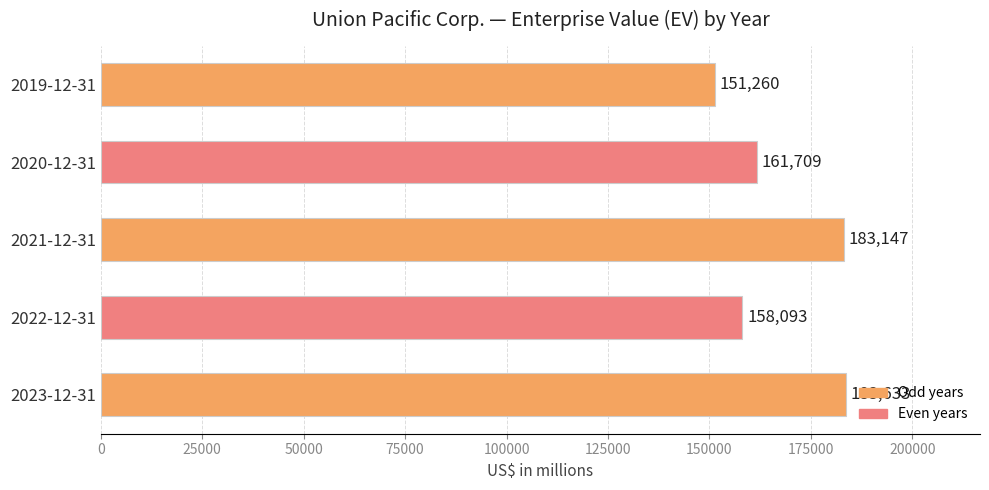

How many categories are shown in the chart?

5